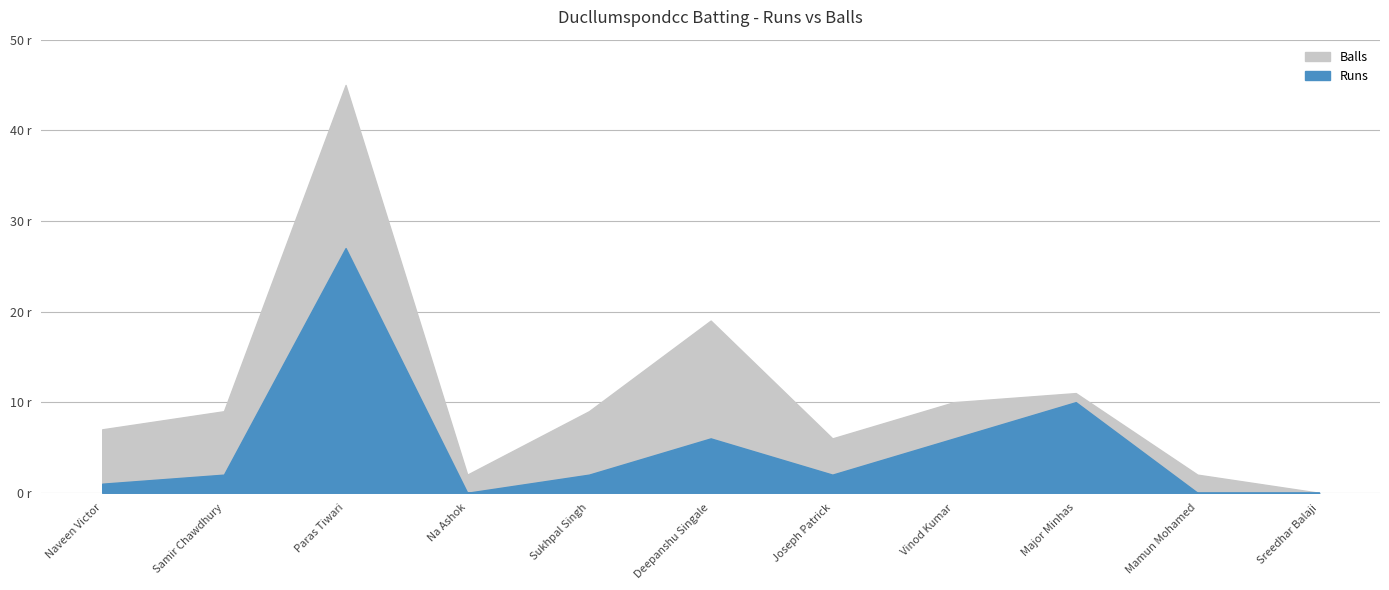

Count the number of data series in this chart.

2